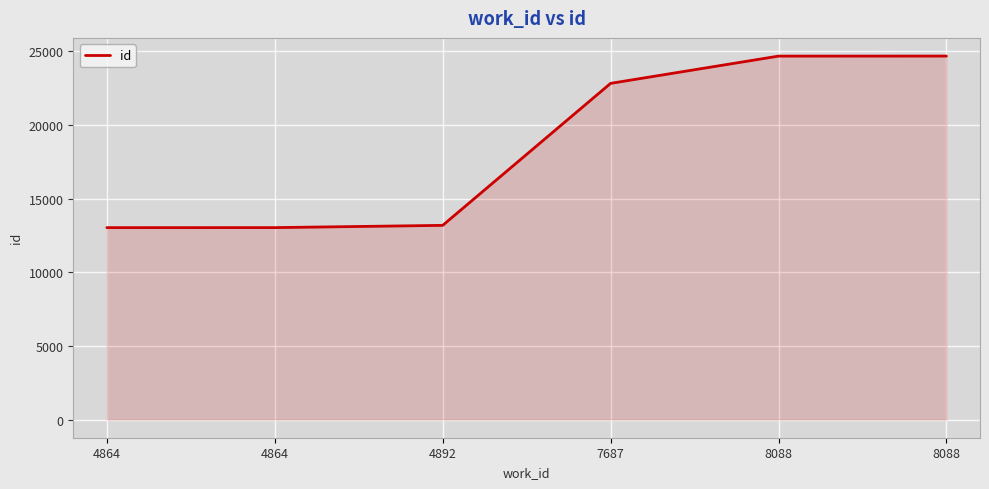

What is the difference between the maximum and minimum values?

11647